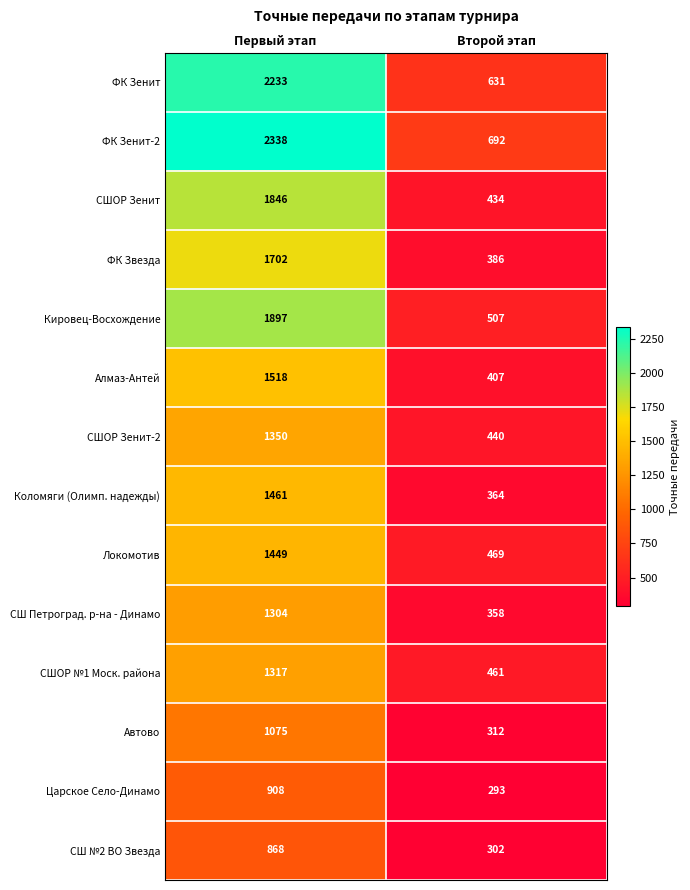

List the series in order of their peak value, highest first.

ФК Зенит-2, ФК Зенит, Кировец-Восхождение, СШОР Зенит, ФК Звезда, Алмаз-Антей, Коломяги (Олимп. надежды), Локомотив, СШОР Зенит-2, СШОР №1 Моск. района, СШ Петроград. р-на - Динамо, Автово, Царское Село-Динамо, СШ №2 ВО Звезда